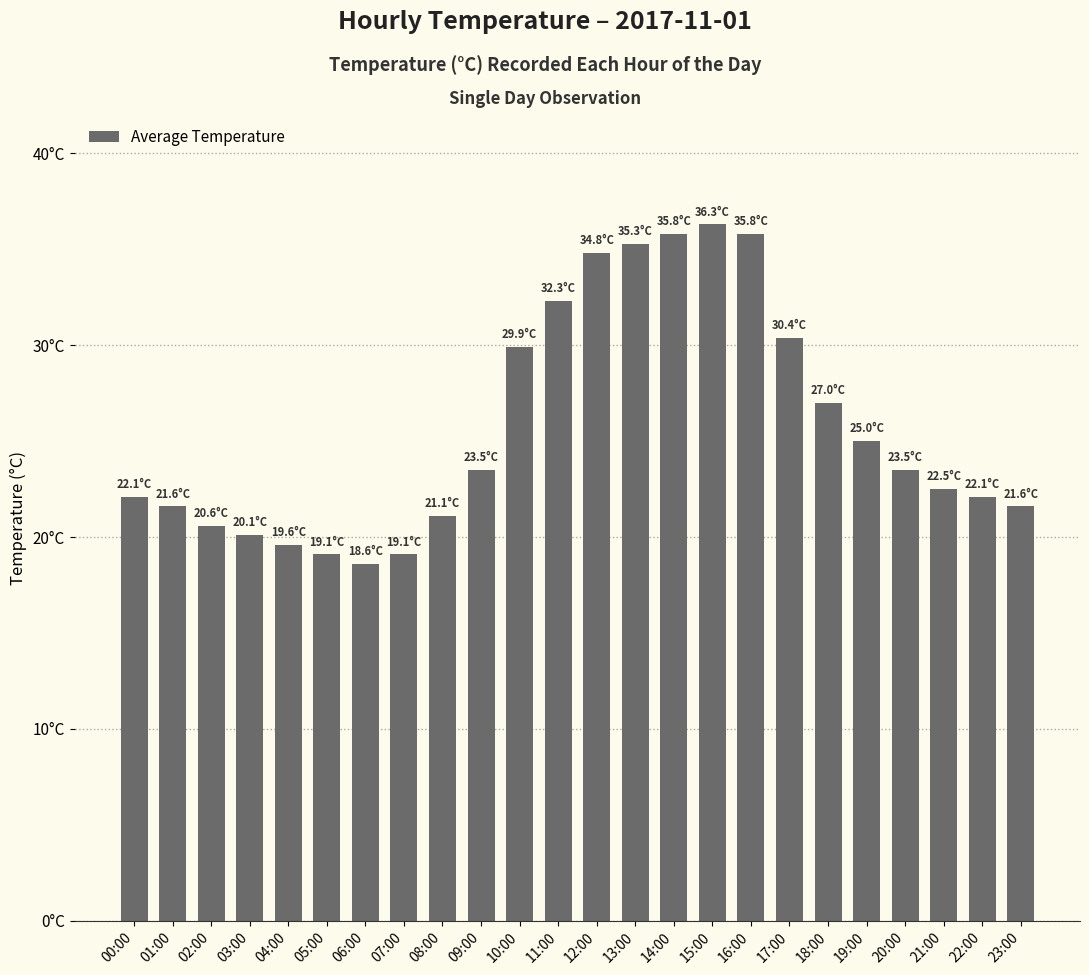

What is the change in value from 02:00 to 04:00?

-1.0